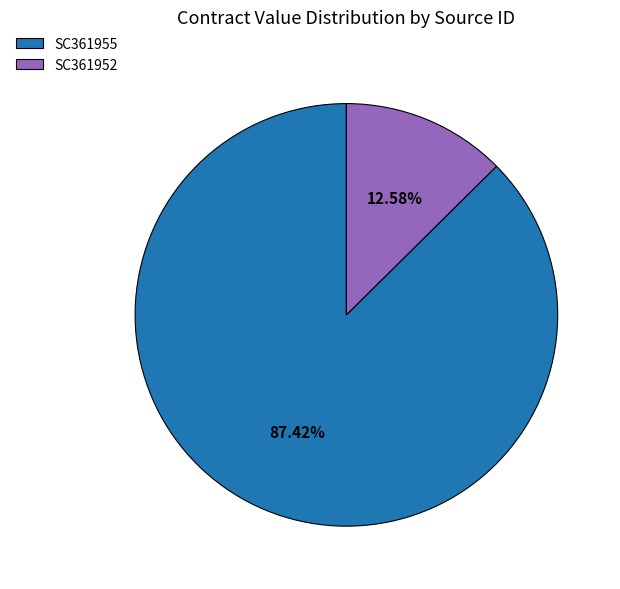

Which category accounts for the majority?

SC361955